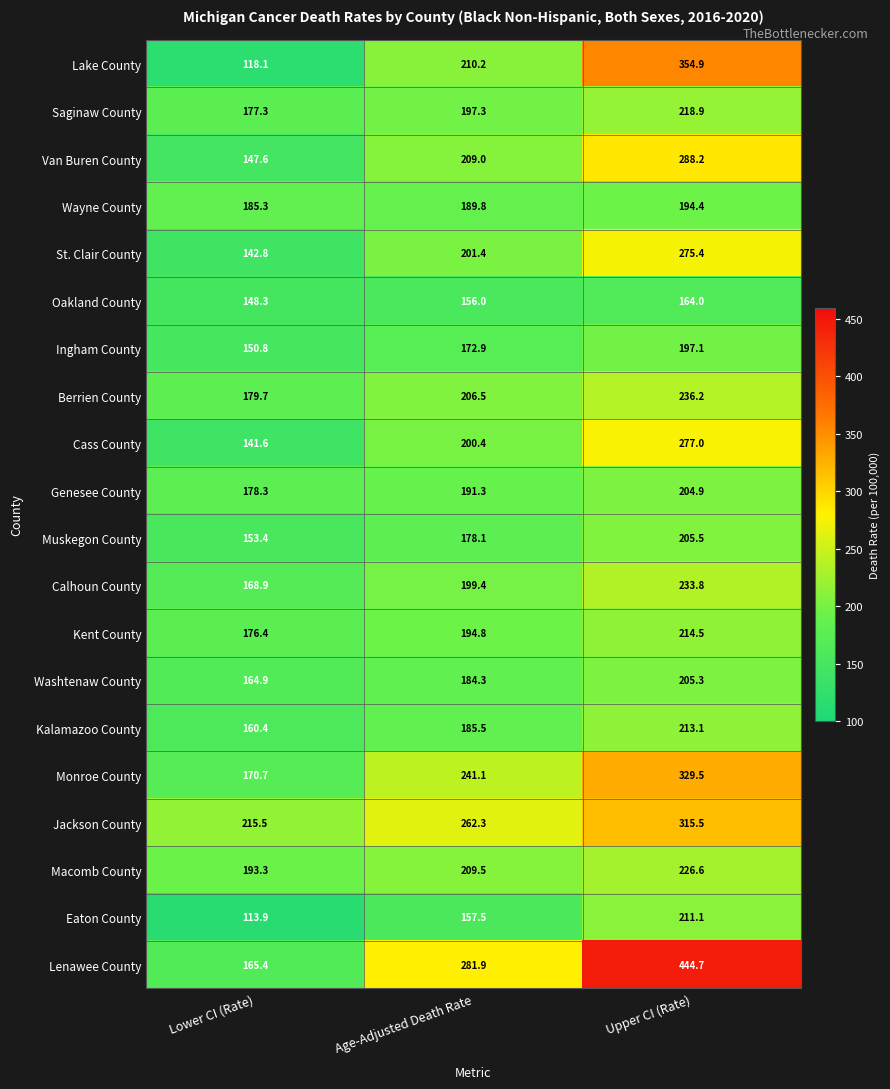

List the labels in order of Oakland County value, largest first.

Upper CI (Rate), Age-Adjusted Death Rate, Lower CI (Rate)